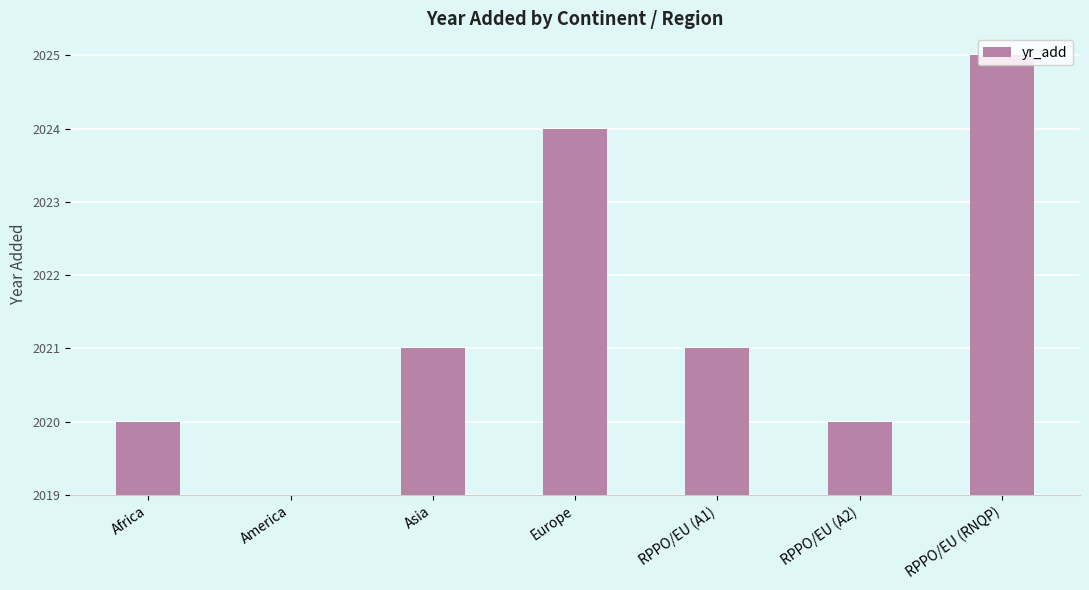

How many data points are above 2?

2